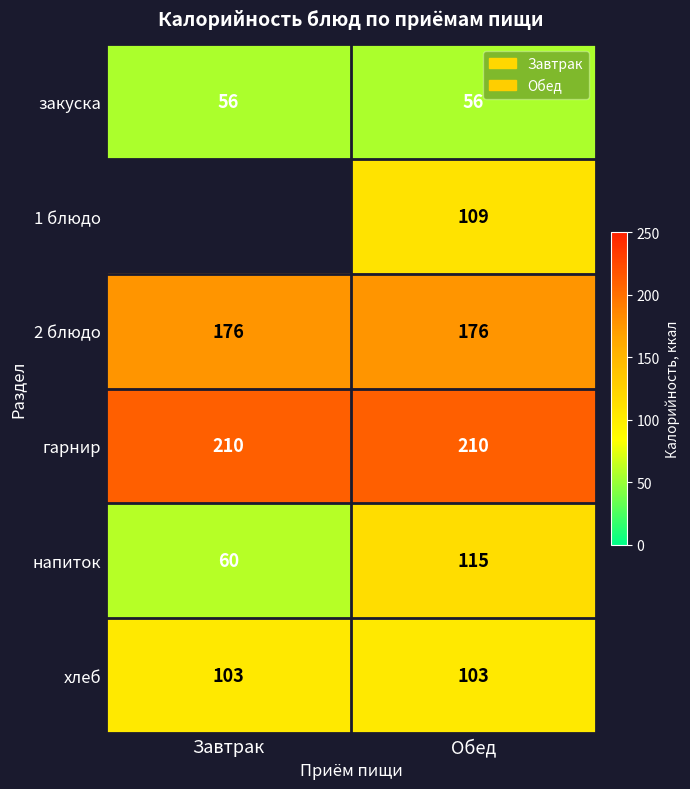

The 1 блюдо series shows 40 at Обед. True or false?

False